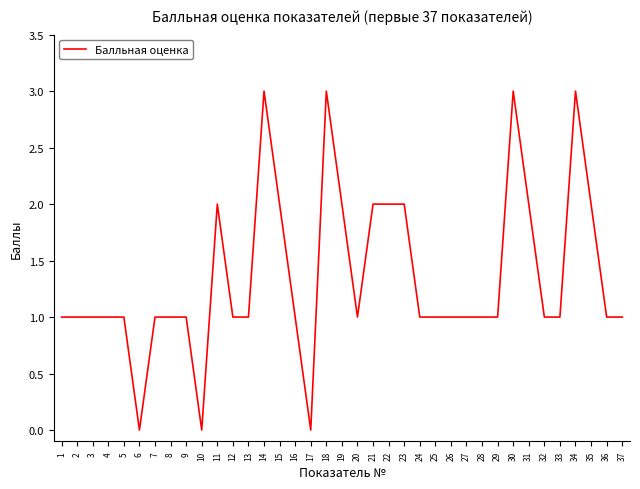

Between 20 and 18, which is larger?

18